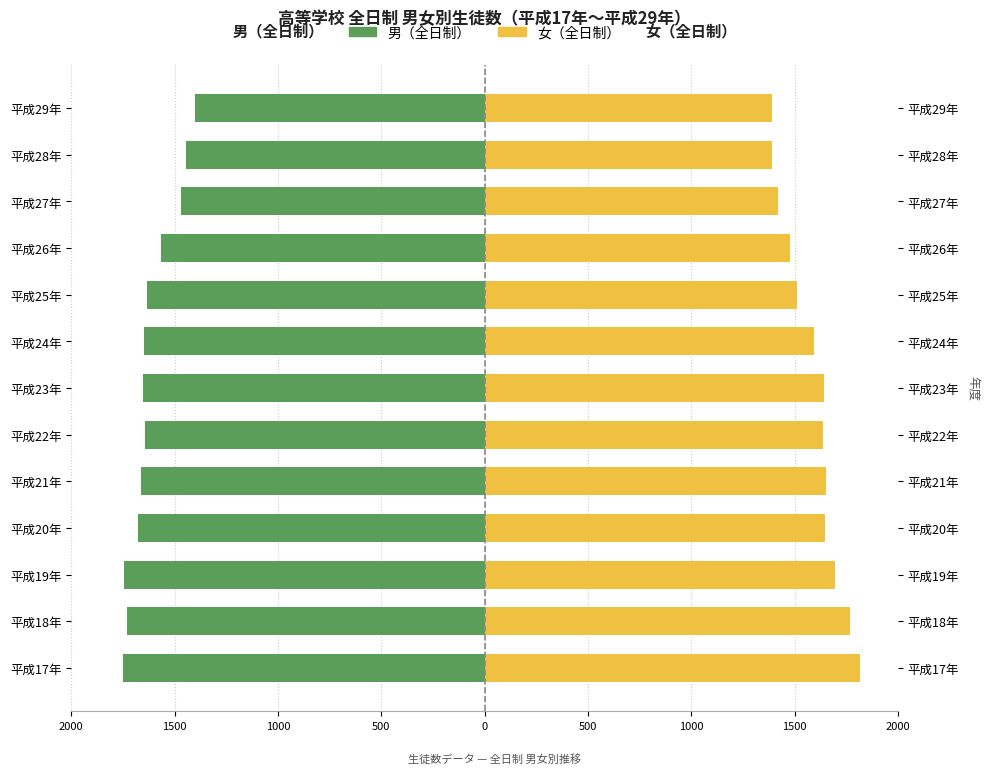

Between 平成19年 and 平成26年, which series saw the biggest shift?

女（全日制）